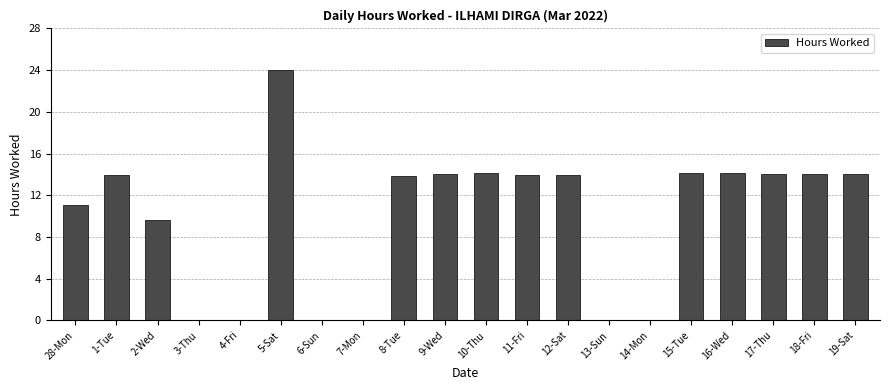

Count the number of values greater than 13.

12